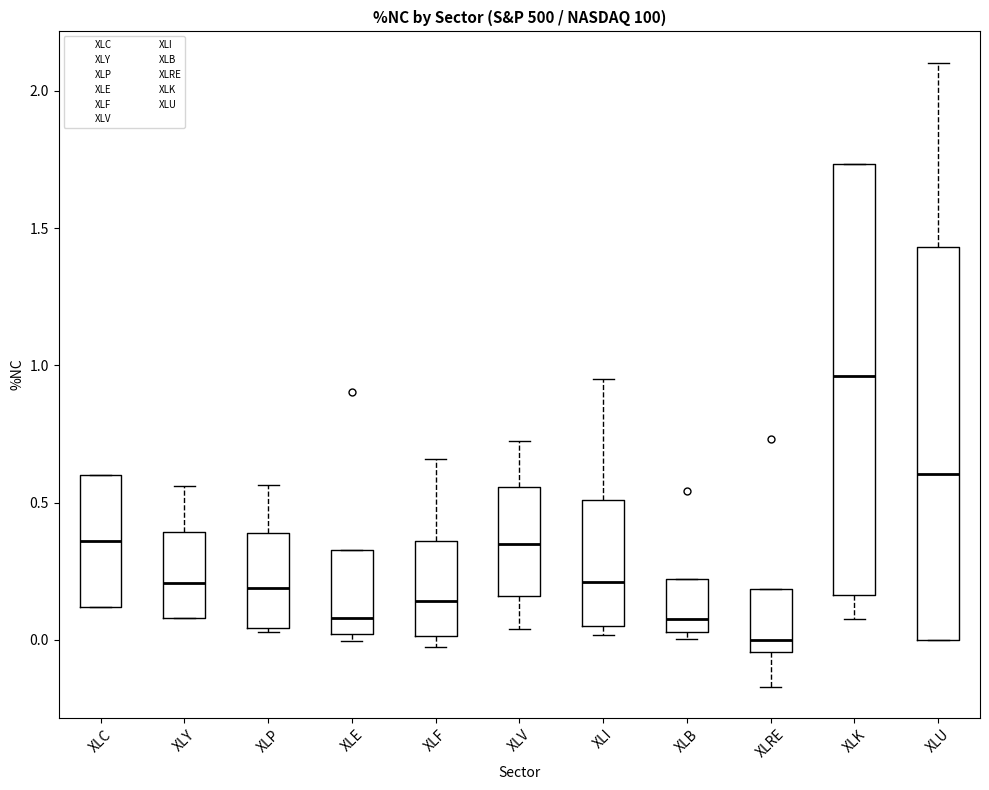

Reading left to right, transcribe this box plot: for each box, give where its median line is, the range the box spans, and where its two whiskers end, as read against the y-axis. The values are not printed on the chart, so give them approximately, as read against the axis.

XLC: median 0.35, box 0.10 to 0.60, whiskers 0.10 to 0.60
XLY: median 0.20, box 0.10 to 0.40, whiskers 0.10 to 0.55
XLP: median 0.20, box 0.05 to 0.40, whiskers 0.05 to 0.55
XLE: median 0.10, box 0.00 to 0.35, whiskers 0.00 (just below the box's lower edge) to 0.35
XLF: median 0.15, box 0.00 to 0.35, whiskers -0.05 to 0.65
XLV: median 0.35, box 0.15 to 0.55, whiskers 0.05 to 0.70
XLI: median 0.20, box 0.05 to 0.50, whiskers 0.00 to 0.95
XLB: median 0.10, box 0.05 to 0.20, whiskers 0.00 to 0.20
XLRE: median 0.00, box -0.05 to 0.20, whiskers -0.15 to 0.20
XLK: median 0.95, box 0.15 to 1.75, whiskers 0.10 to 1.75
XLU: median 0.60, box 0.00 to 1.45, whiskers 0.00 to 2.10